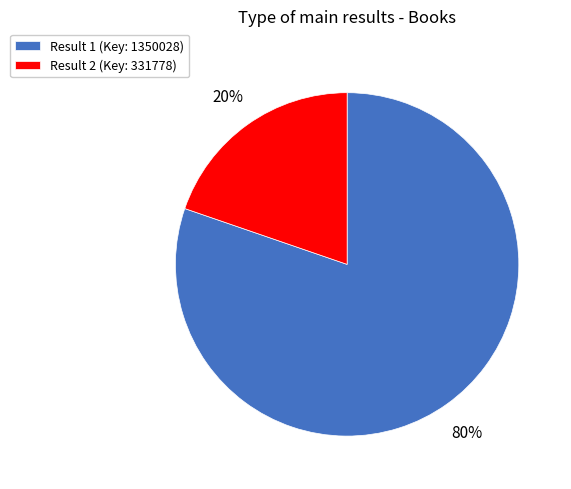

Count the number of slices in the pie.

2